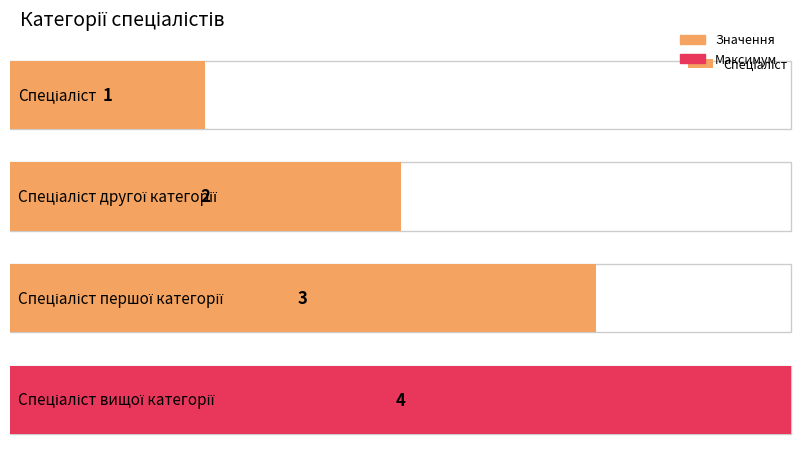

What is the greatest value displayed?

4